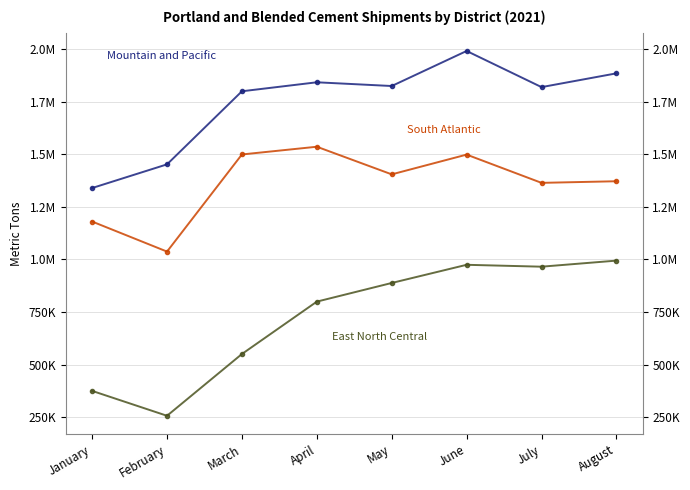

At June, list the series in order from smallest to largest.

East North Central, South Atlantic, Mountain and Pacific